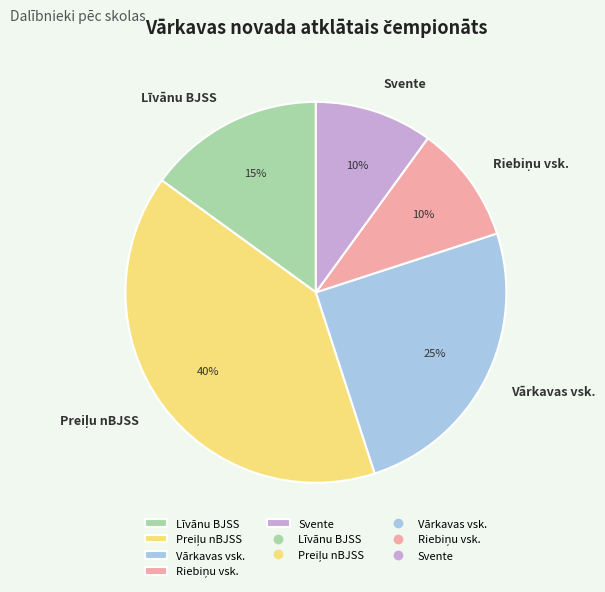

To the nearest percent, what portion does Līvānu BJSS represent?

15%